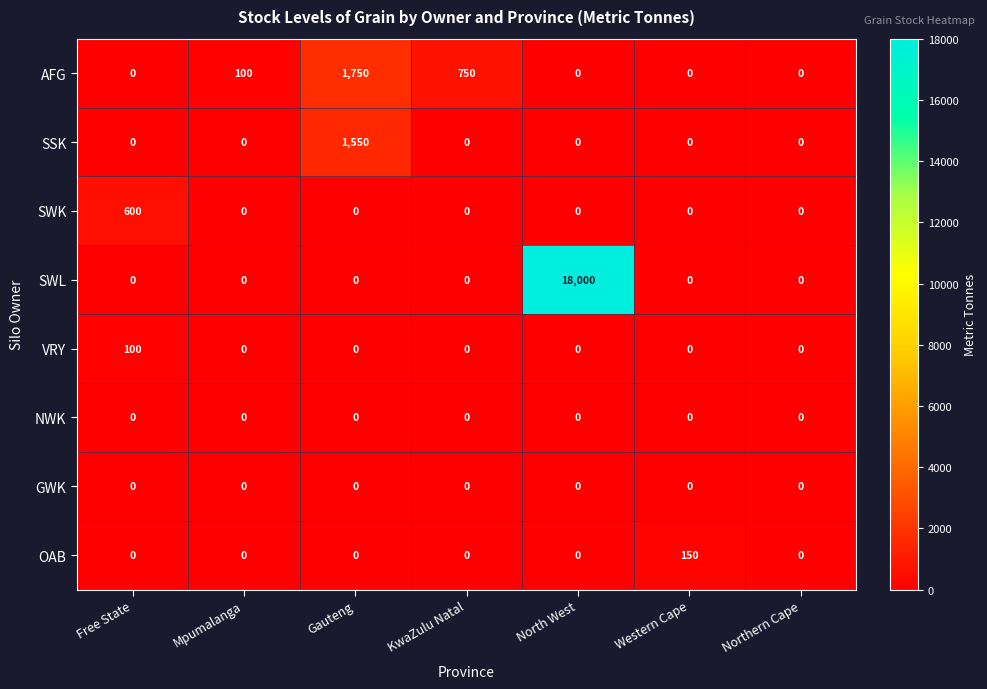

Is the value of VRY at KwaZulu Natal greater than the value of AFG at Mpumalanga?

No